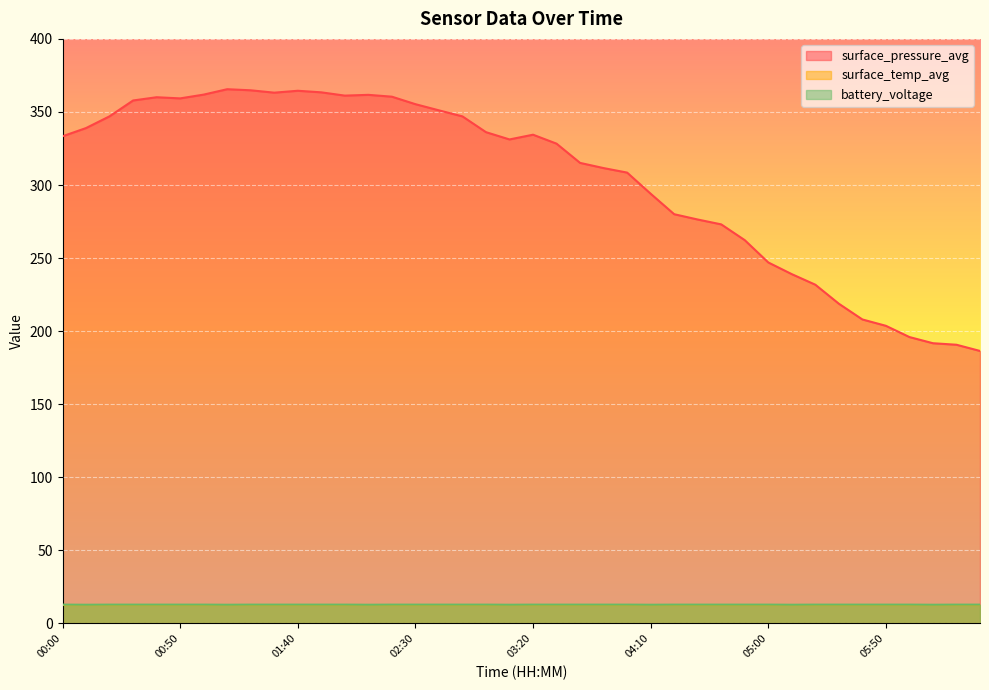

What is the difference between the maximum and minimum values in the surface_pressure_avg series?

179.1